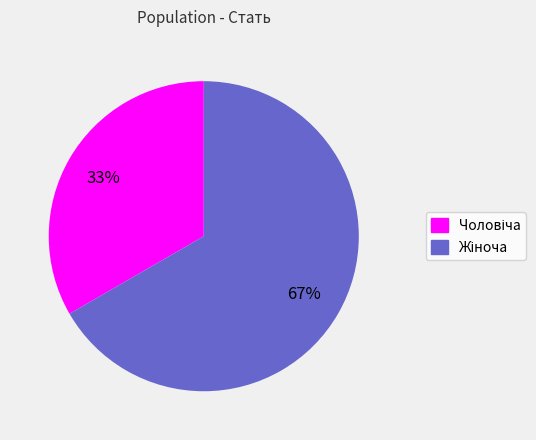

Is there any slice that represents more than half of the pie?

Yes